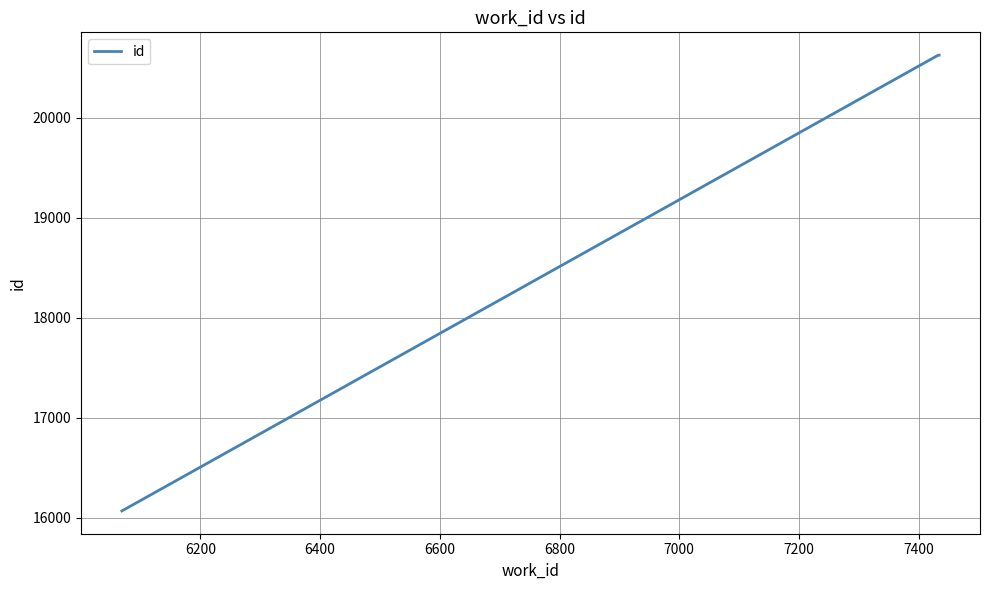

What is the sum of all values?

57317